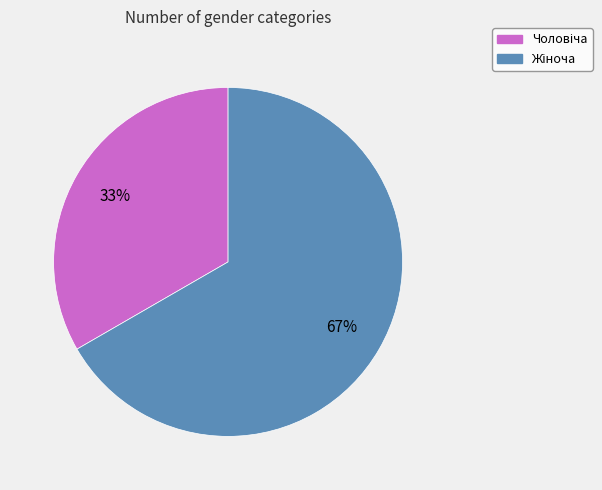

To the nearest percent, what is the average slice percentage?

50%